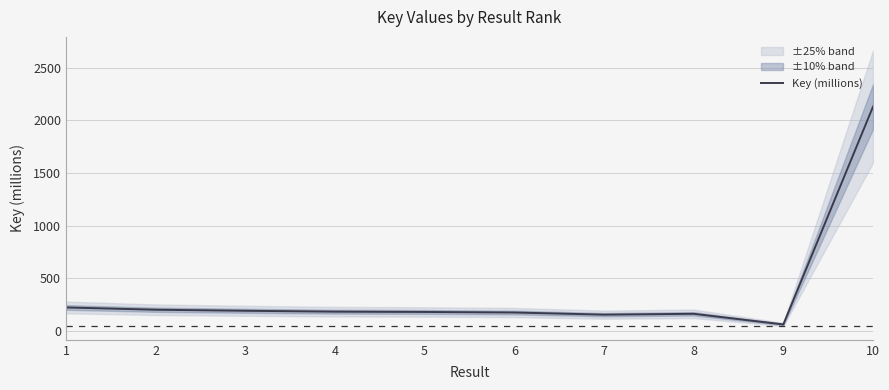

Rank the categories by value from lowest to highest.

9, 7, 8, 6, 5, 4, 3, 2, 1, 10